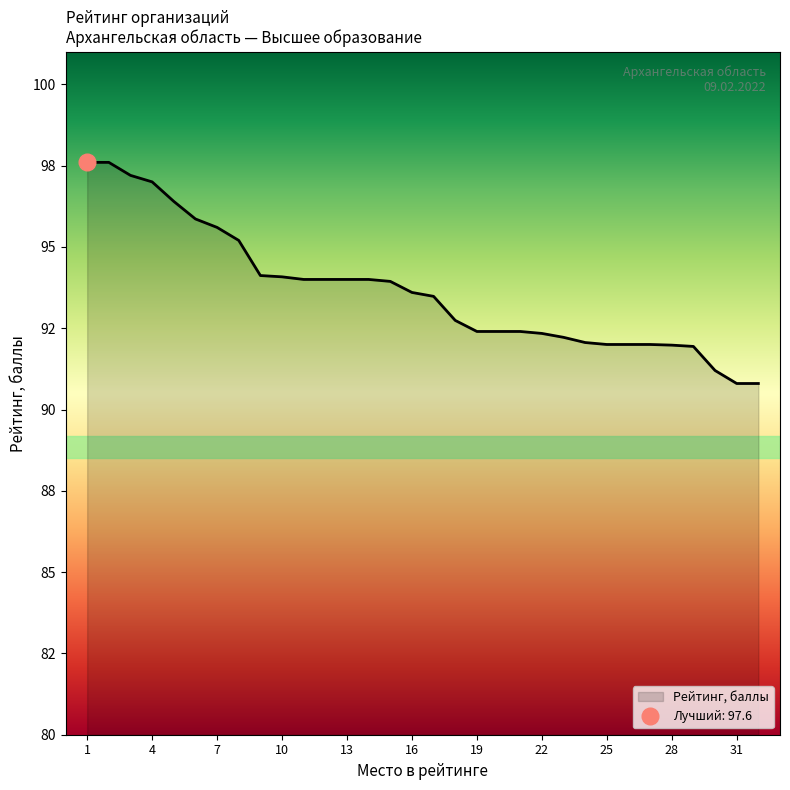

Between 5 and 26, which is larger?

5